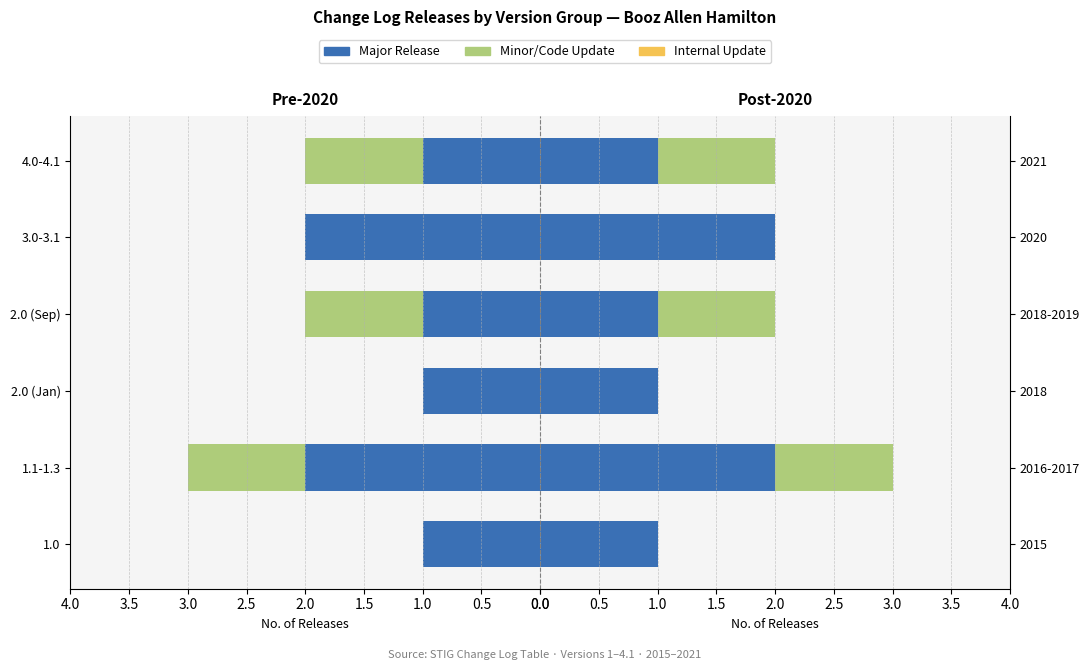

What is the value of the Major Release bar at the 3rd from the left?

1